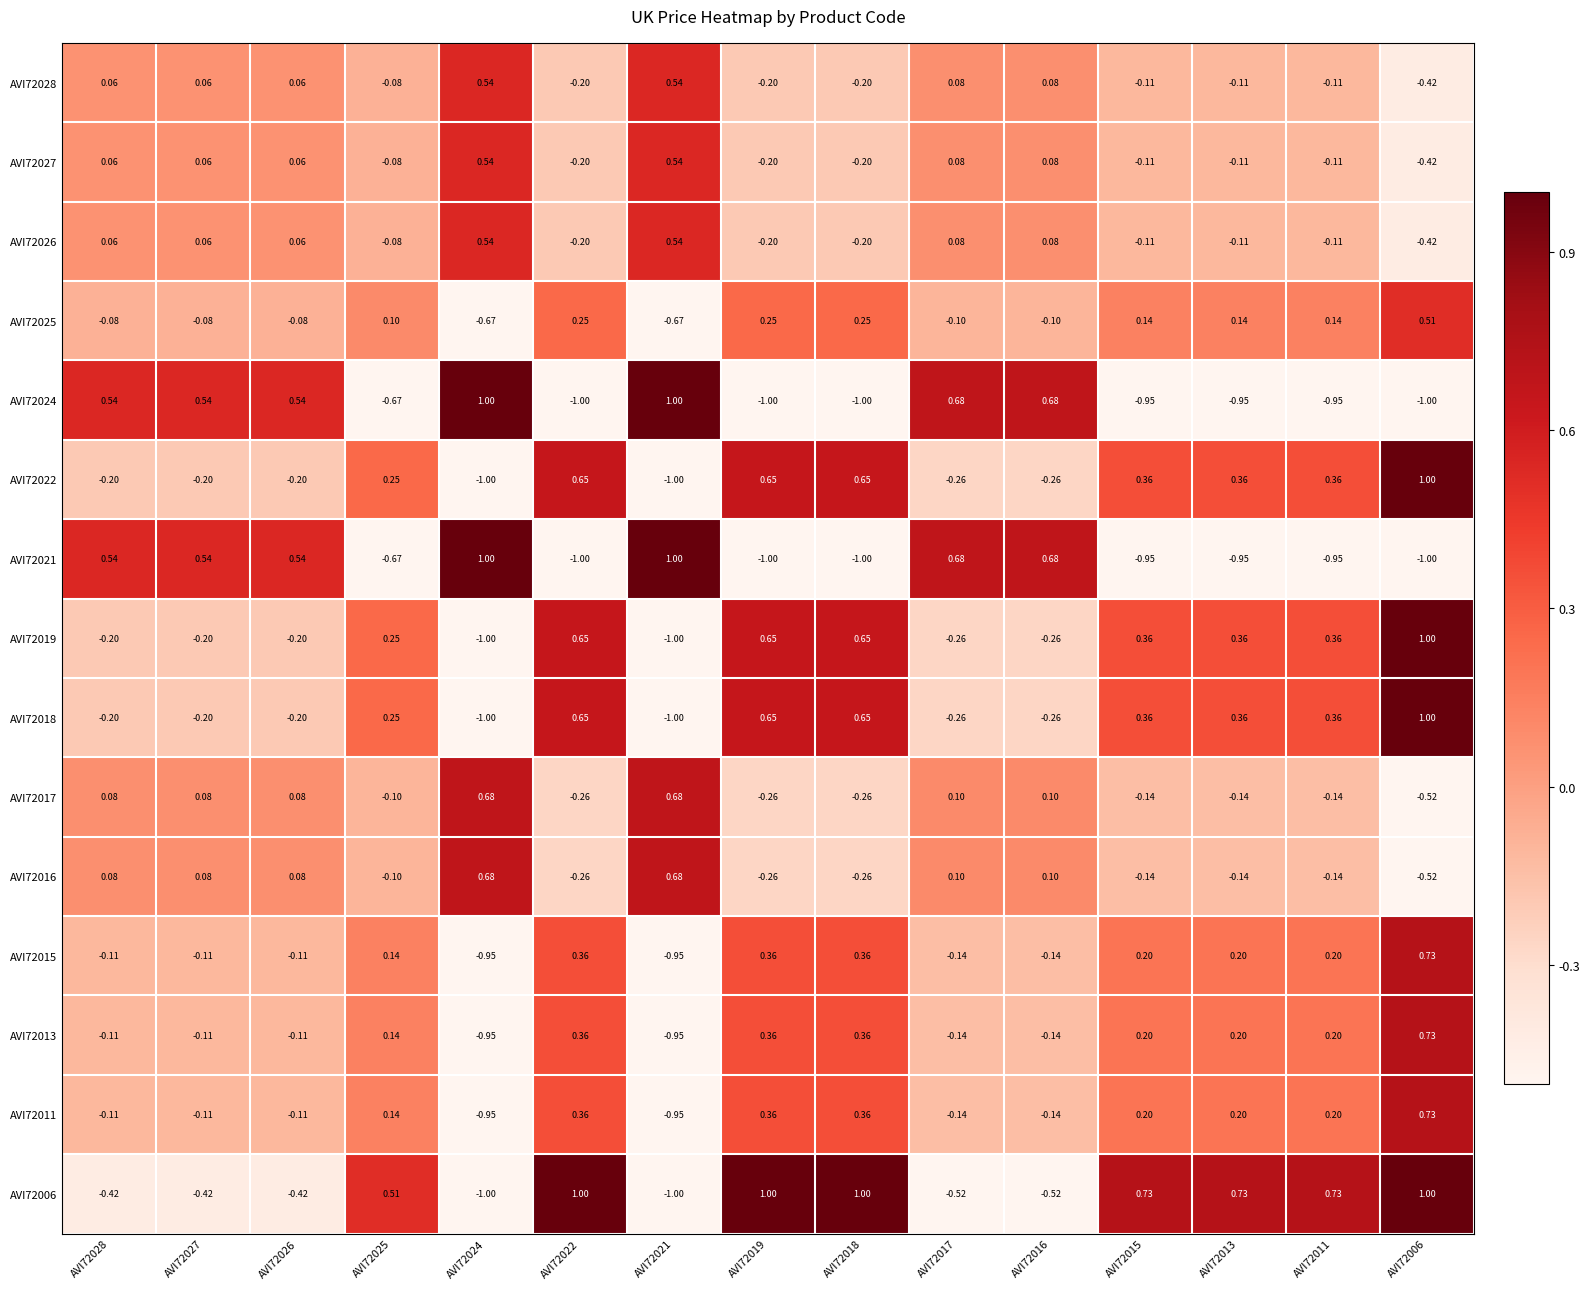

Is the value of AVI72028 at AVI72026 greater than the value of AVI72016 at AVI72019?

Yes